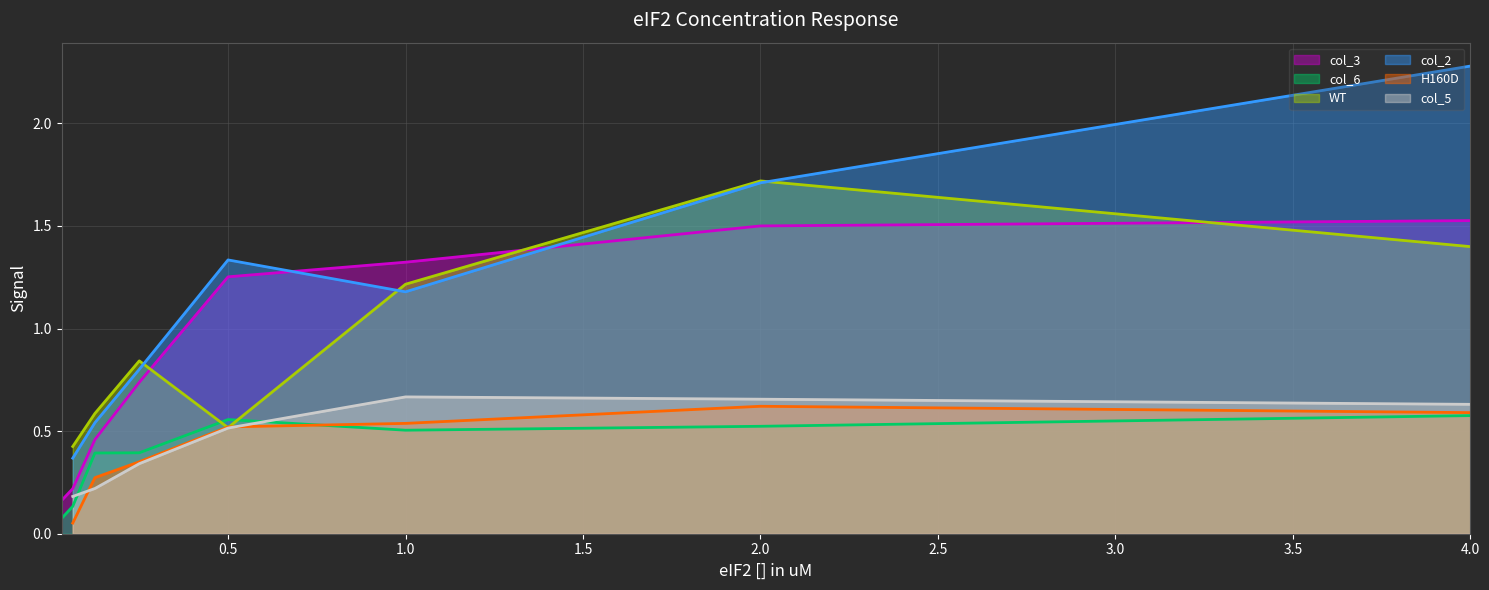

Where is the data nearest to the value 2?

1